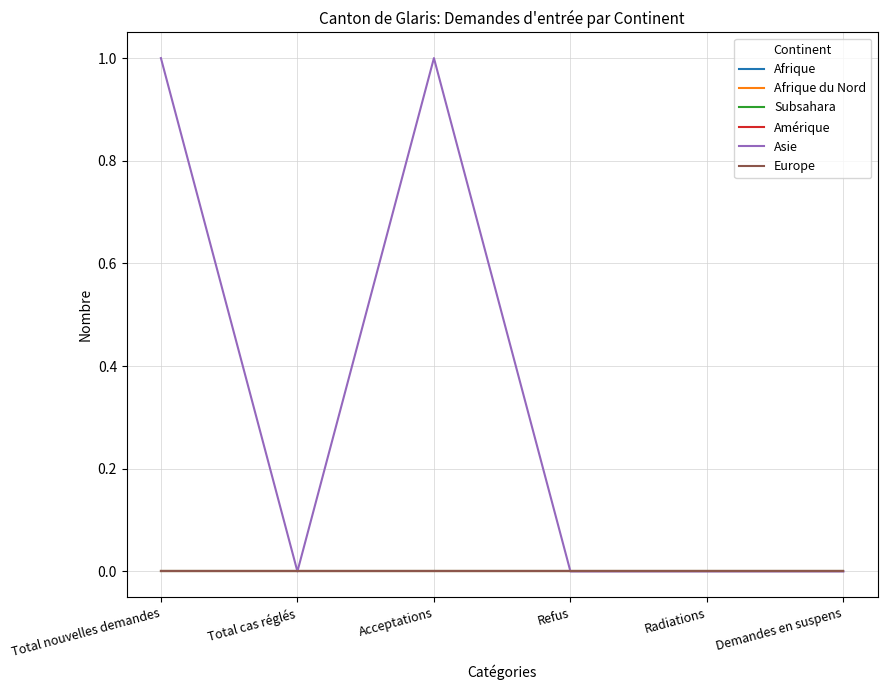

Is this an area chart (filled region under the line)?

No